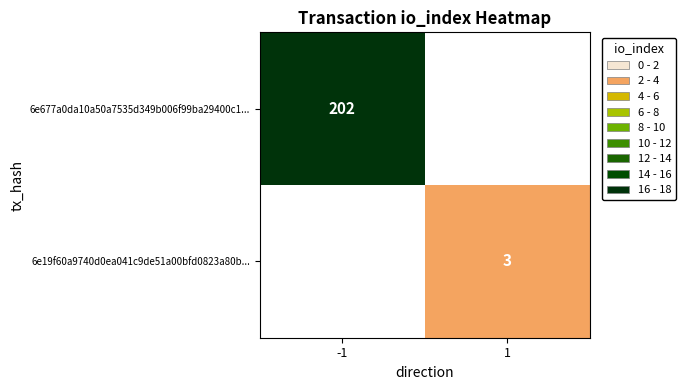

What is the minimum value shown in the chart?

3.0